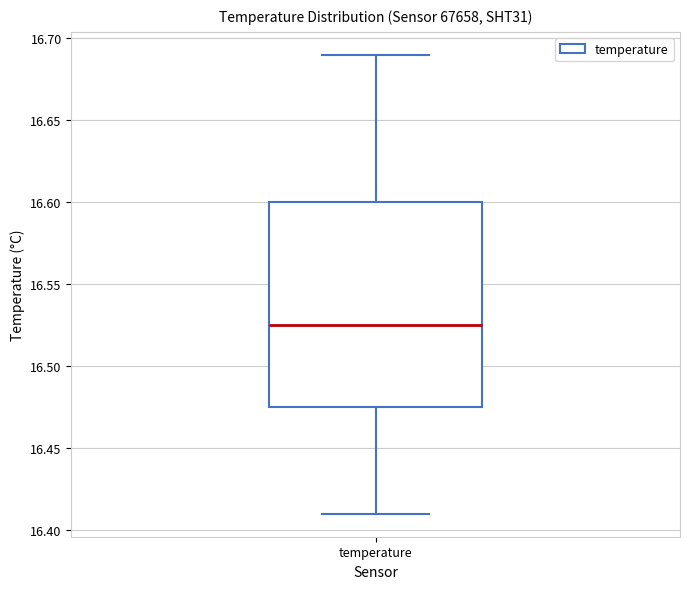

Where does the median line of the box for temperature sit on the y-axis? The values are not printed on the chart, so give them approximately, as read against the axis.

16.525